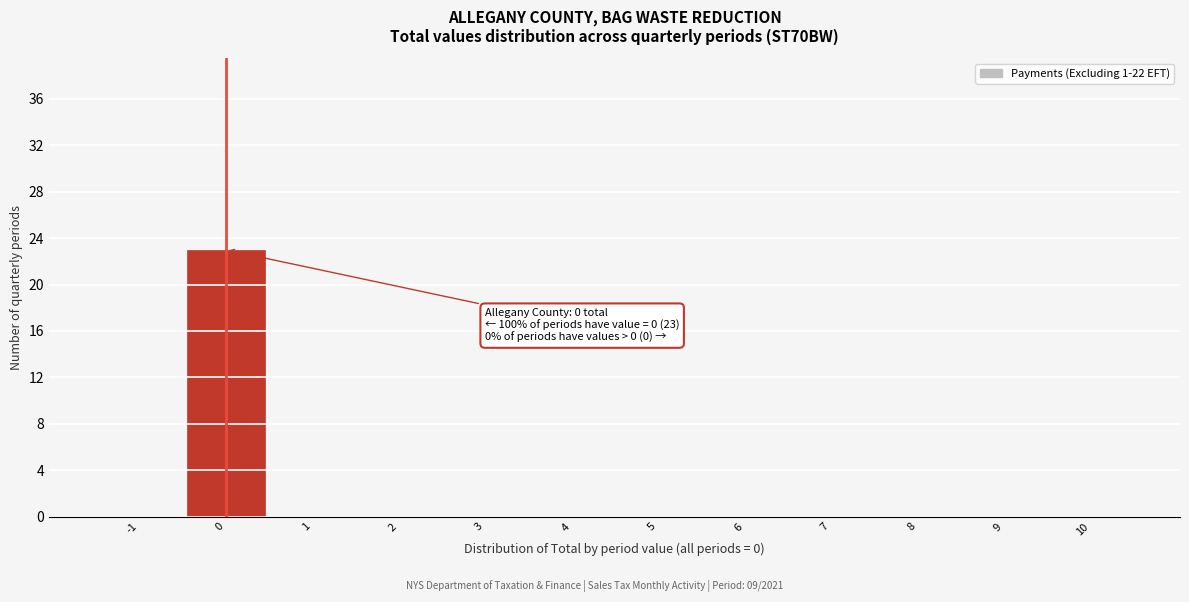

Reading left to right, list all the values displayed in this chart.

-1=0	0=23	1=0	2=0	3=0	4=0	5=0	6=0	7=0	8=0	9=0	10=0